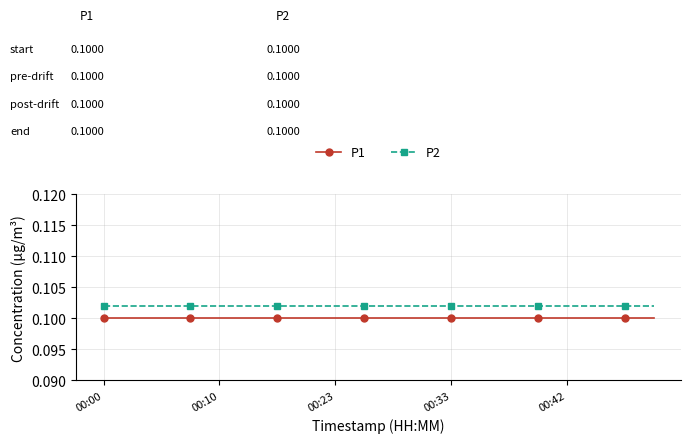

Rank the series by their average value, from highest to lowest.

P2, P1